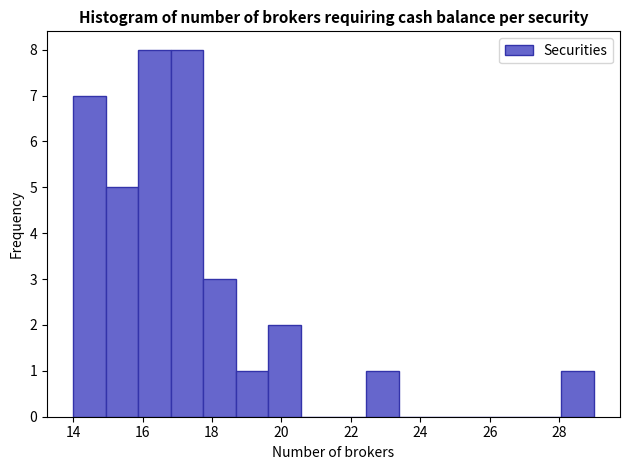

Reading left to right, transcribe this chart: for each bar, give the range it covers on the x-axis and its height. Neither the bar edges nor the heights are printed on the chart, so give them approximately, as read against the axes.

14.0 to 15.0: 7
15.0 to 15.8: 5
15.8 to 16.8: 8
16.8 to 17.8: 8
17.8 to 18.6: 3
18.6 to 19.6: 1
19.6 to 20.6: 2
20.6 to 21.6: 0
21.6 to 22.4: 0
22.4 to 23.4: 1
23.4 to 24.4: 0
24.4 to 25.2: 0
25.2 to 26.2: 0
26.2 to 27.2: 0
27.2 to 28.0: 0
28.0 to 29.0: 1